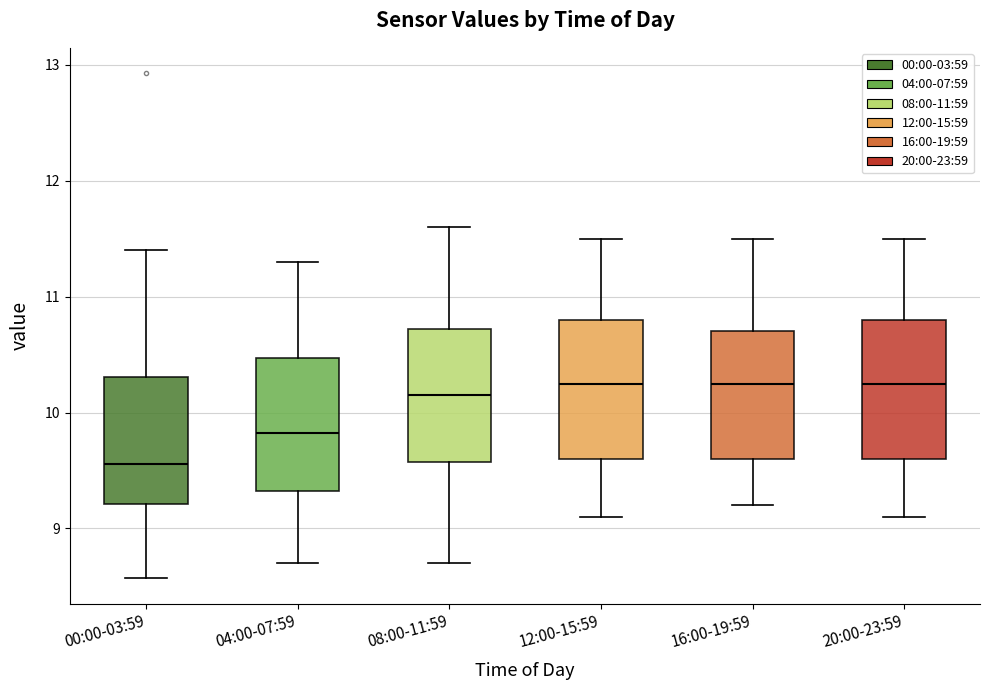

Which box has the lowest median line?

00:00-03:59